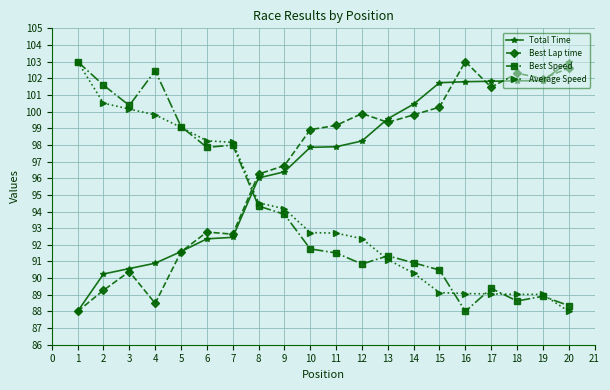

How many values in the Average Speed series exceed 92?

12